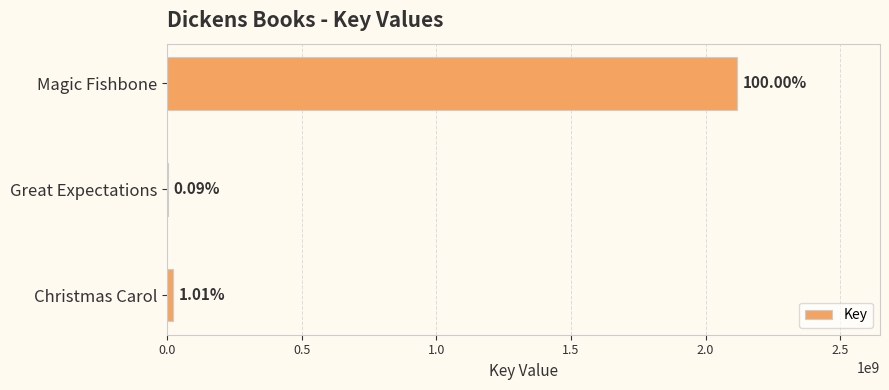

What is the minimum value shown in the chart?

1823215